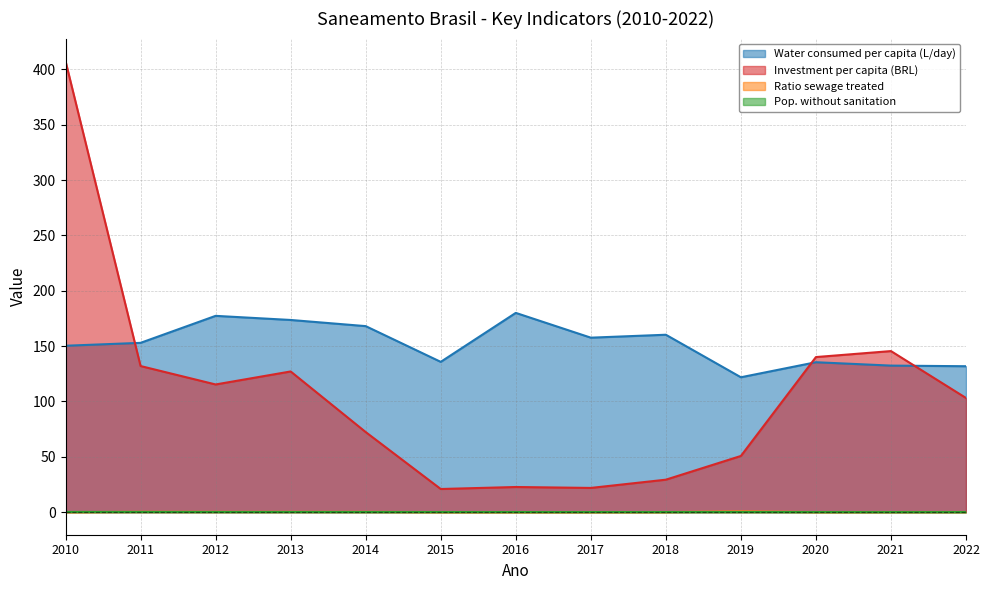

True or false: Investment per capita (BRL) has a value of 165.4 at 2013.

False